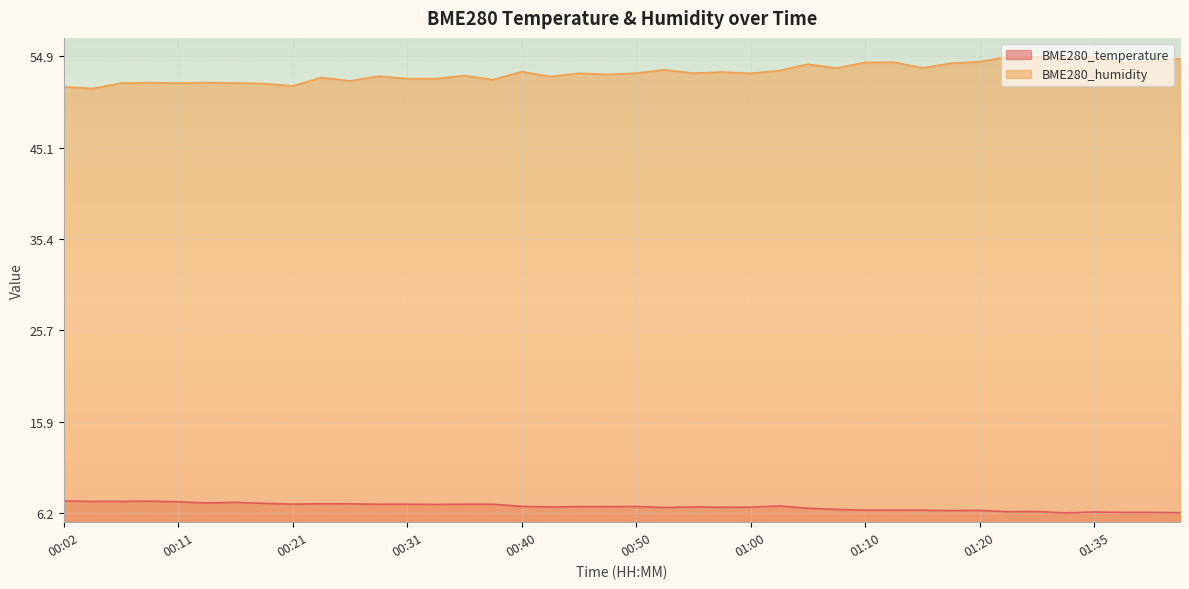

Rank the categories by BME280_temperature value from highest to lowest.

00:02, 00:09, 00:04, 00:06, 00:11, 00:16, 00:14, 00:19, 00:23, 00:26, 00:21, 00:28, 00:31, 00:36, 00:38, 00:33, 01:03, 00:40, 00:50, 00:45, 00:48, 00:55, 00:43, 01:00, 00:58, 00:53, 01:05, 01:08, 01:10, 01:13, 01:15, 01:20, 01:17, 01:30, 01:28, 01:35, 01:38, 01:40, 01:42, 01:33